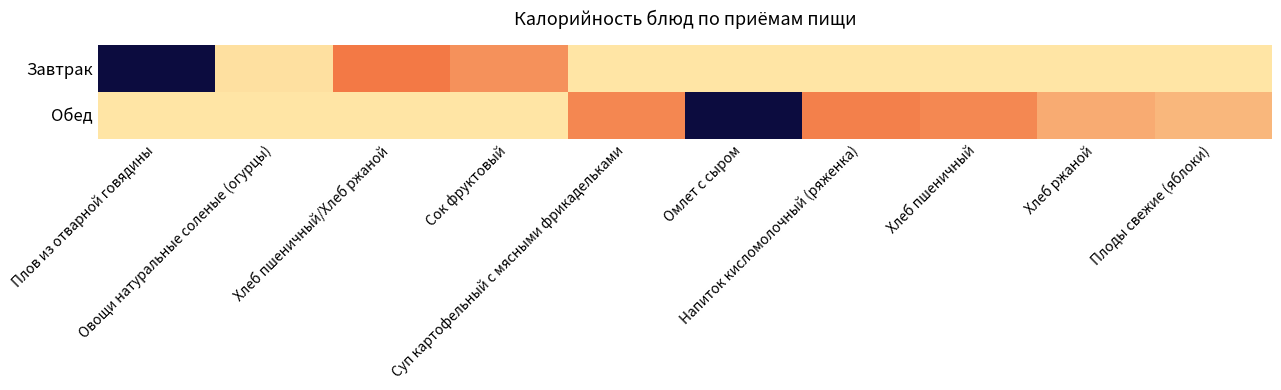

Between Омлет с сыром and Хлеб пшеничный, which series saw the biggest shift?

Обед